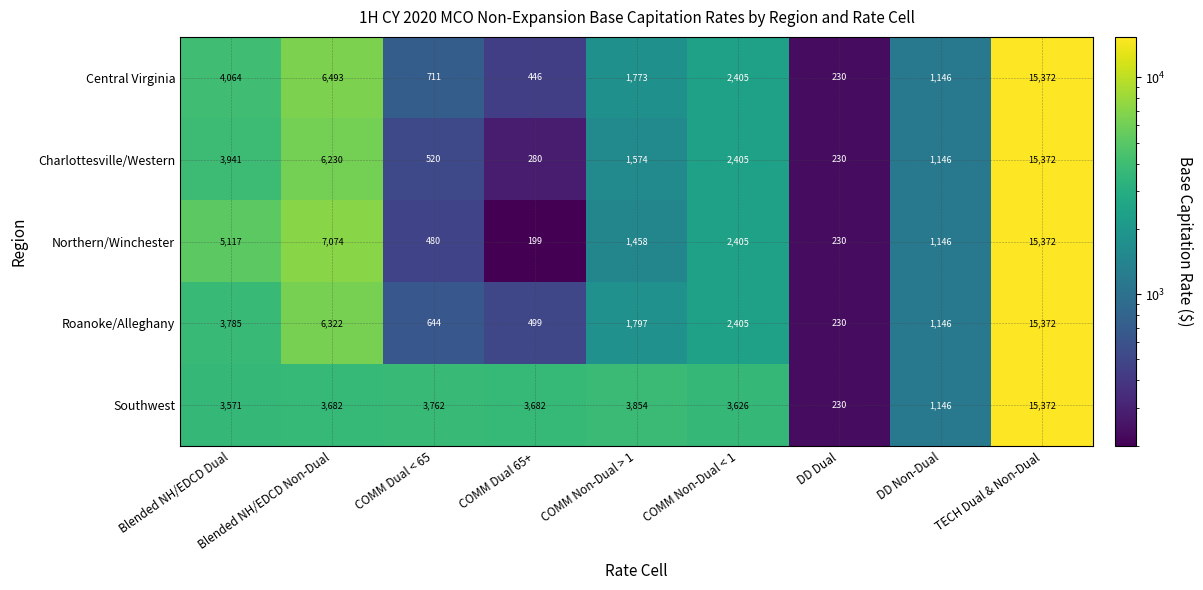

True or false: Charlottesville/Western has a value of 152 at COMM Dual 65+.

False